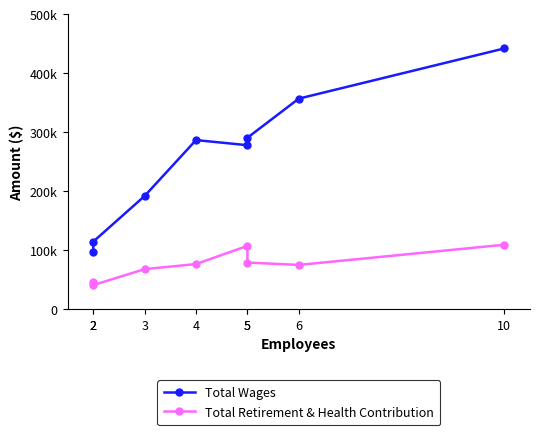

What is the average value of the Total Wages series?

256931